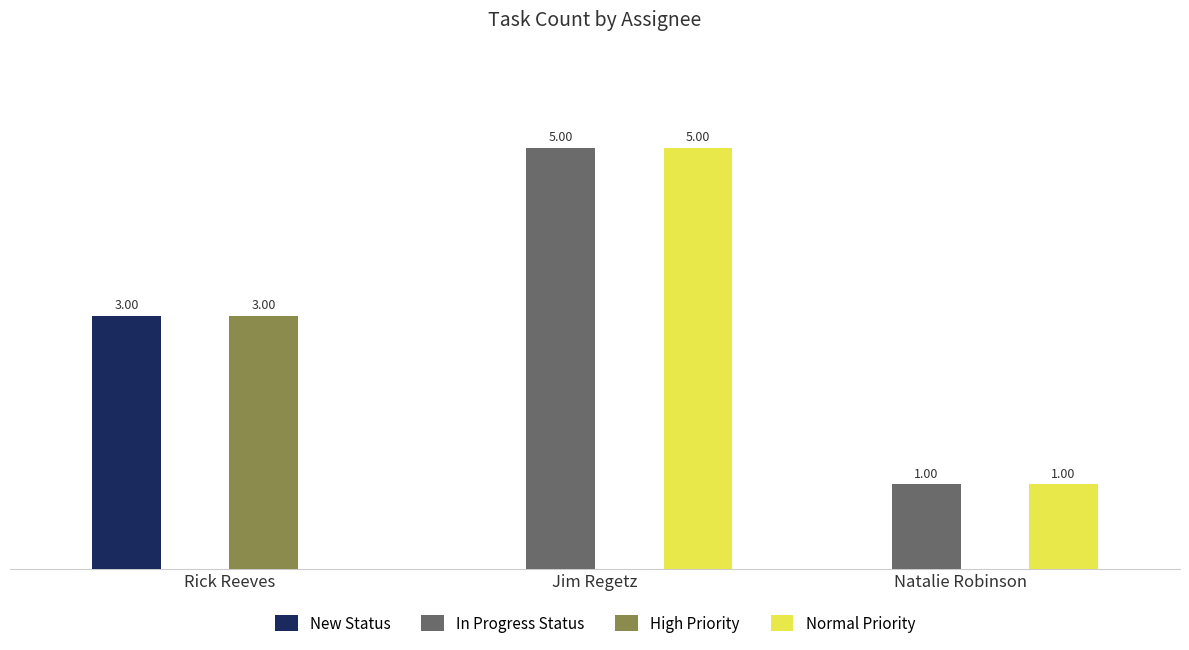

At which category does the chart reach its peak across all series?

Jim Regetz